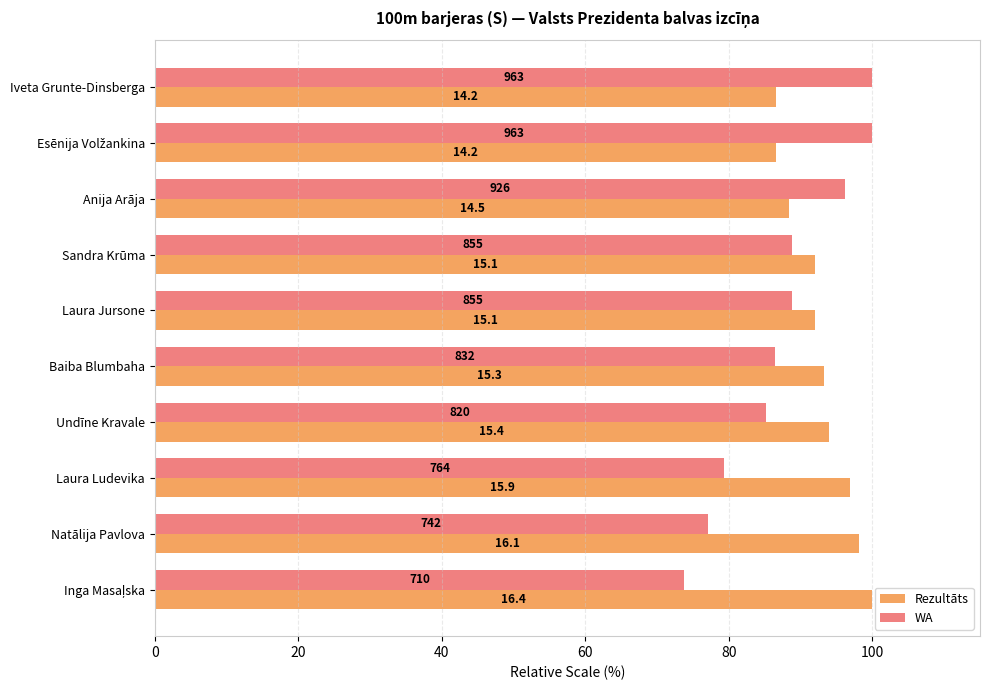

What are all the series names shown in the legend?

Rezultāts, WA